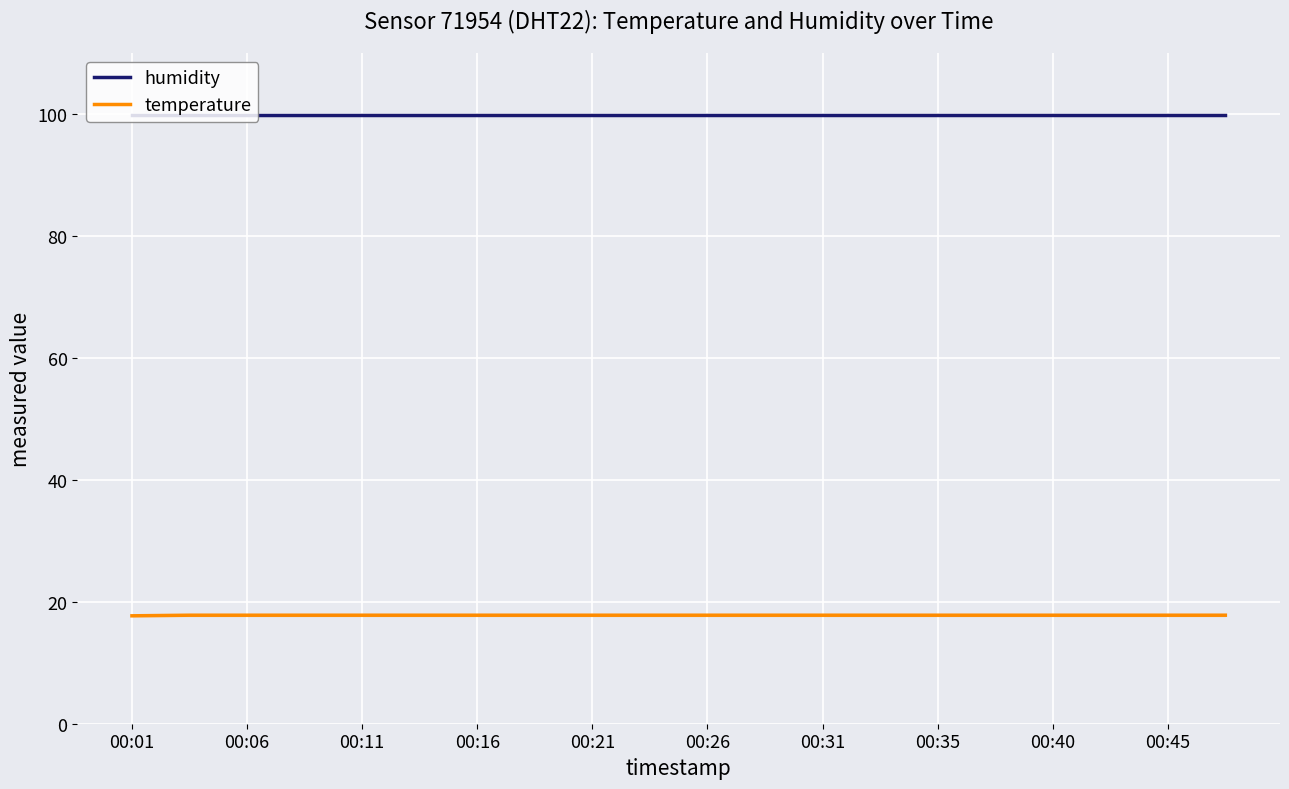

List the series in order of their peak value, highest first.

humidity, temperature